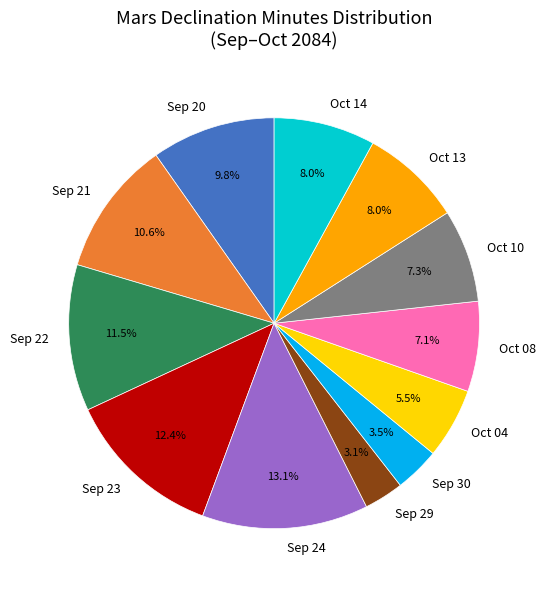

Which slice is the largest?

Sep 24